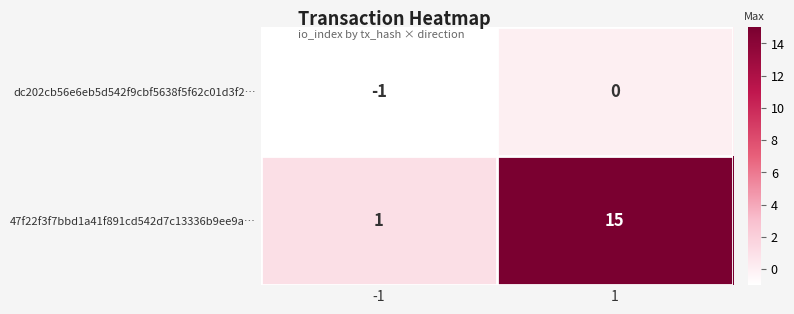

List the series in order of their overall mean, highest first.

47f22f3f7bbd1a41f891cd542d7c13336b9ee9a…, dc202cb56e6eb5d542f9cbf5638f5f62c01d3f2…